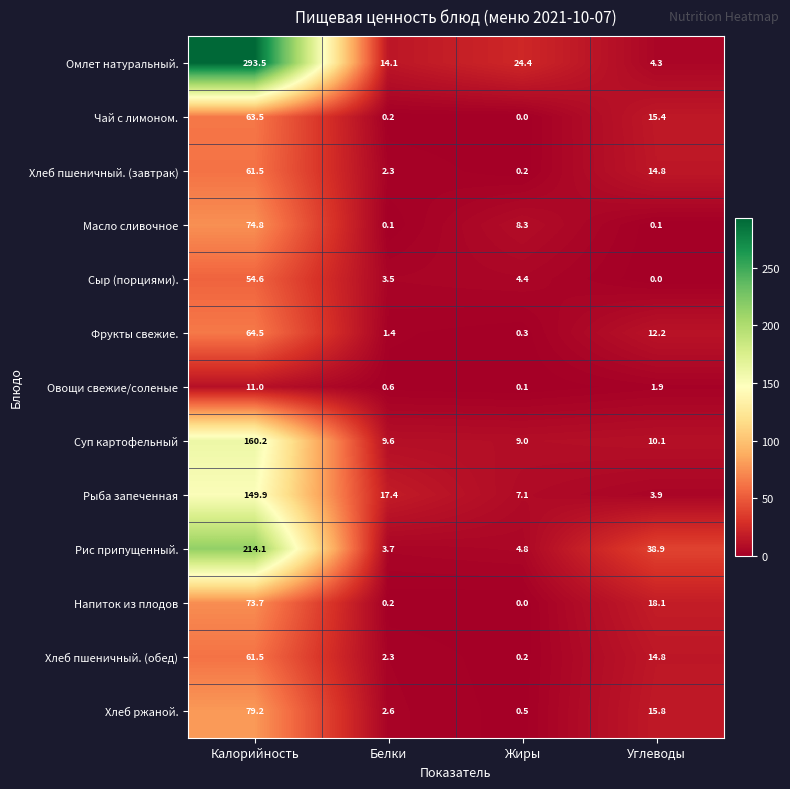

Which series has the widest spread of values?

Омлет натуральный.